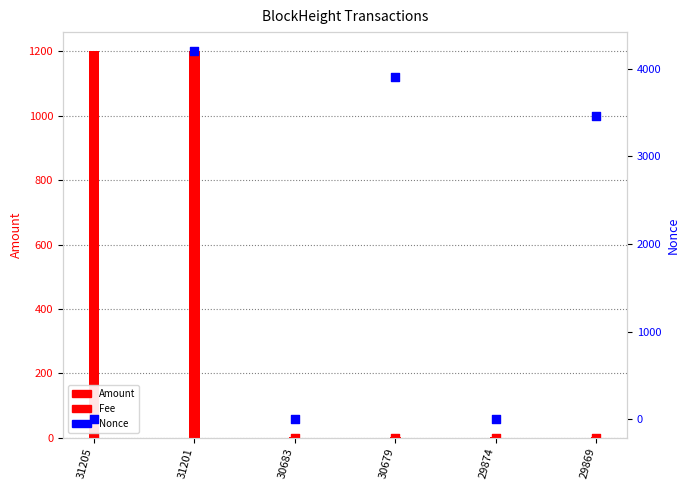

What are all the series names shown in the legend?

Amount, Fee, Nonce